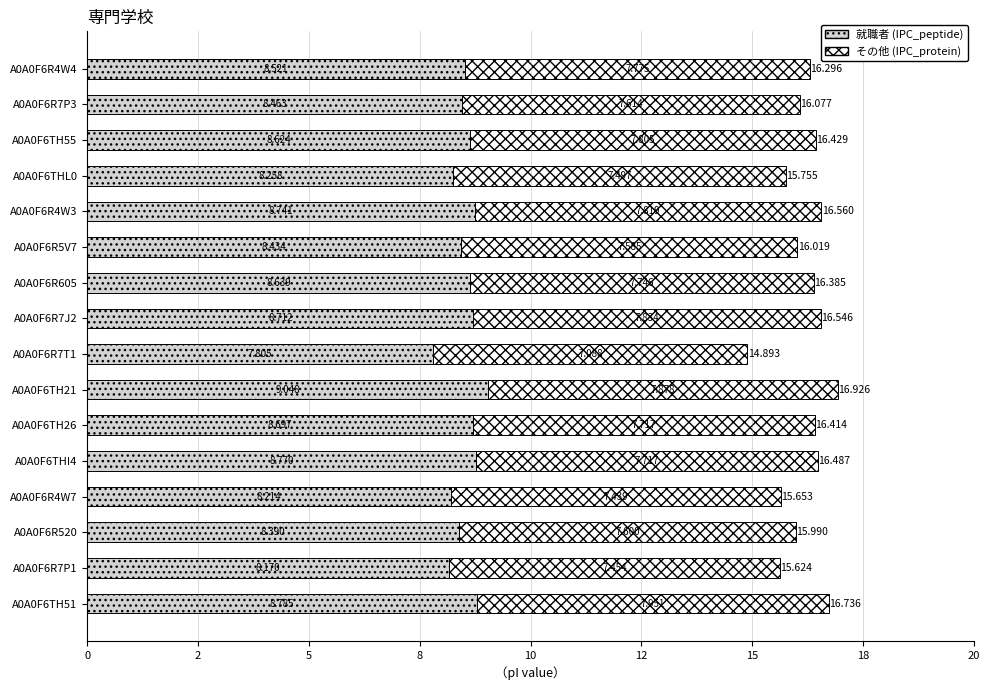

What are all the series names shown in the legend?

就職者 (IPC_peptide), その他 (IPC_protein)